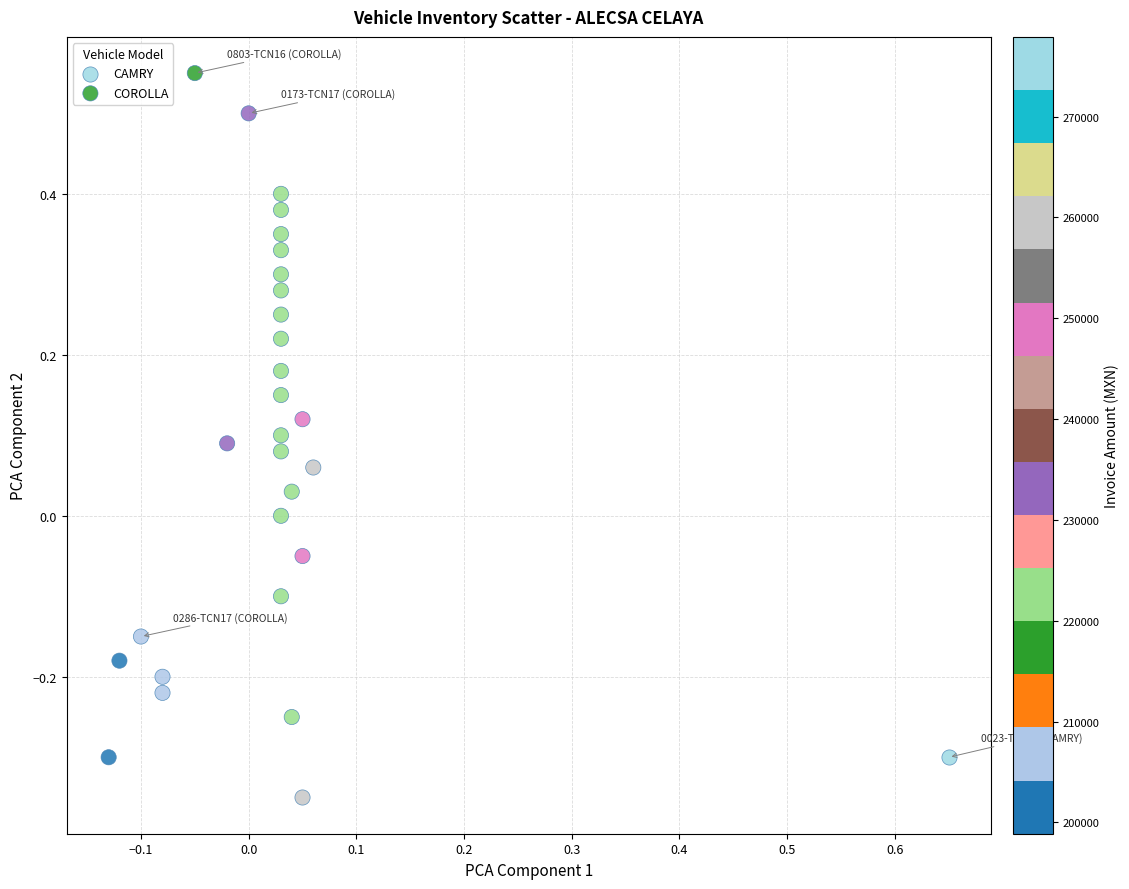

What are all the series names shown in the legend?

CAMRY, COROLLA